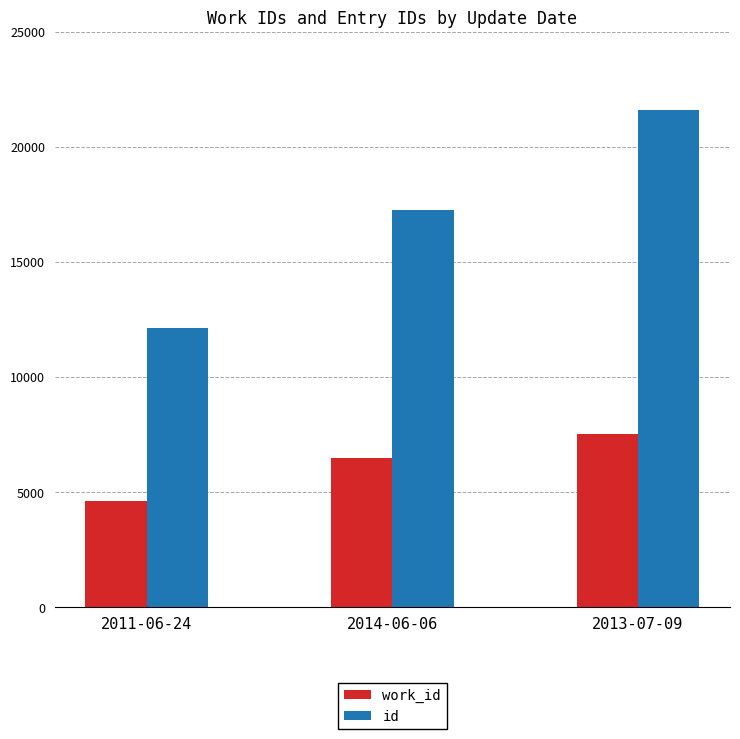

Rank the series by their average value, from highest to lowest.

id, work_id